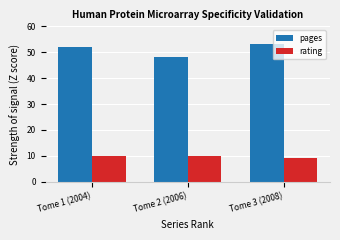

The pages series shows 71 at Tome 3 (2008). True or false?

False